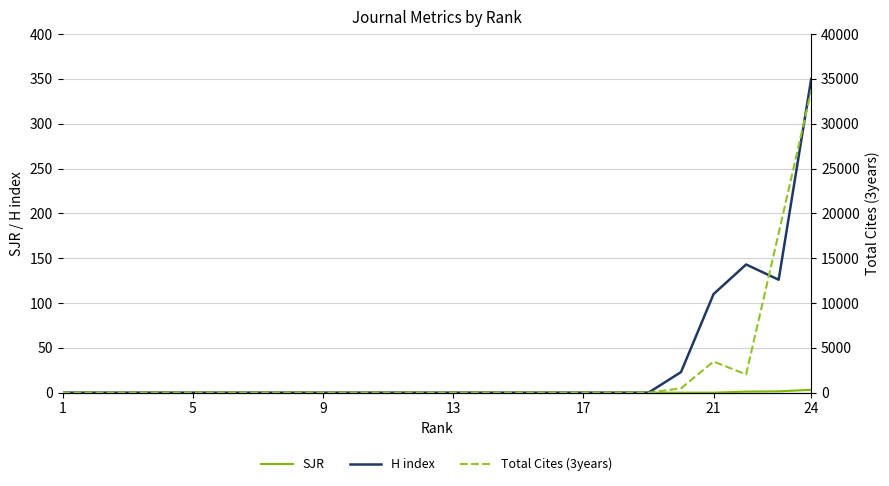

Rank the series by their maximum value, from lowest to highest.

SJR, H index, Total Cites (3years)